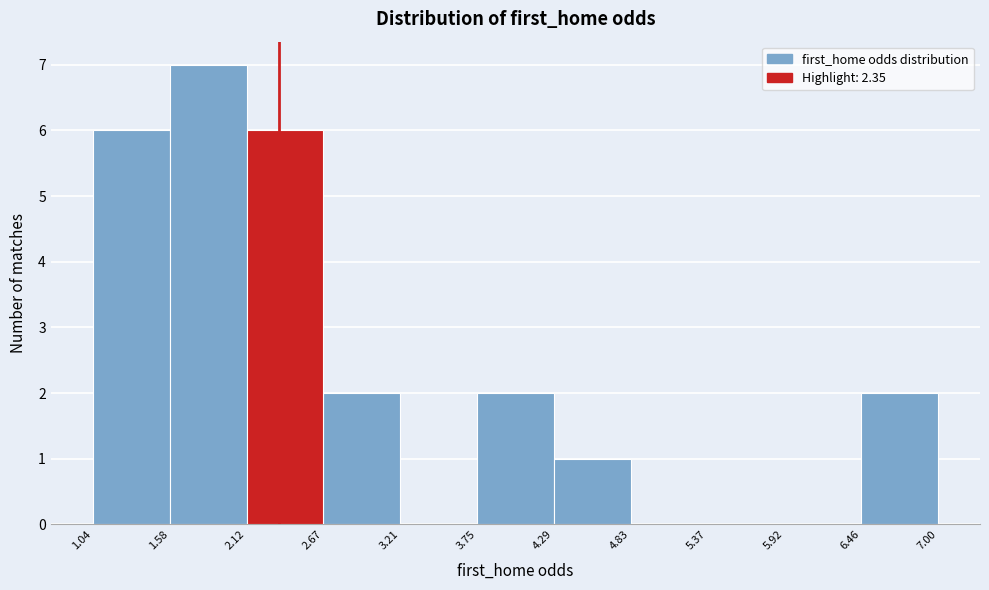

Reading left to right, transcribe this chart: for each bar, give the range it covers on the x-axis and its height. The values are not printed on the chart, so give them approximately, as read against the axis.

1.04 to 1.58: 6
1.58 to 2.12: 7
2.12 to 2.67: 6
2.67 to 3.21: 2
3.21 to 3.75: 0
3.75 to 4.29: 2
4.29 to 4.83: 1
4.83 to 5.37: 0
5.37 to 5.92: 0
5.92 to 6.46: 0
6.46 to 7.00: 2